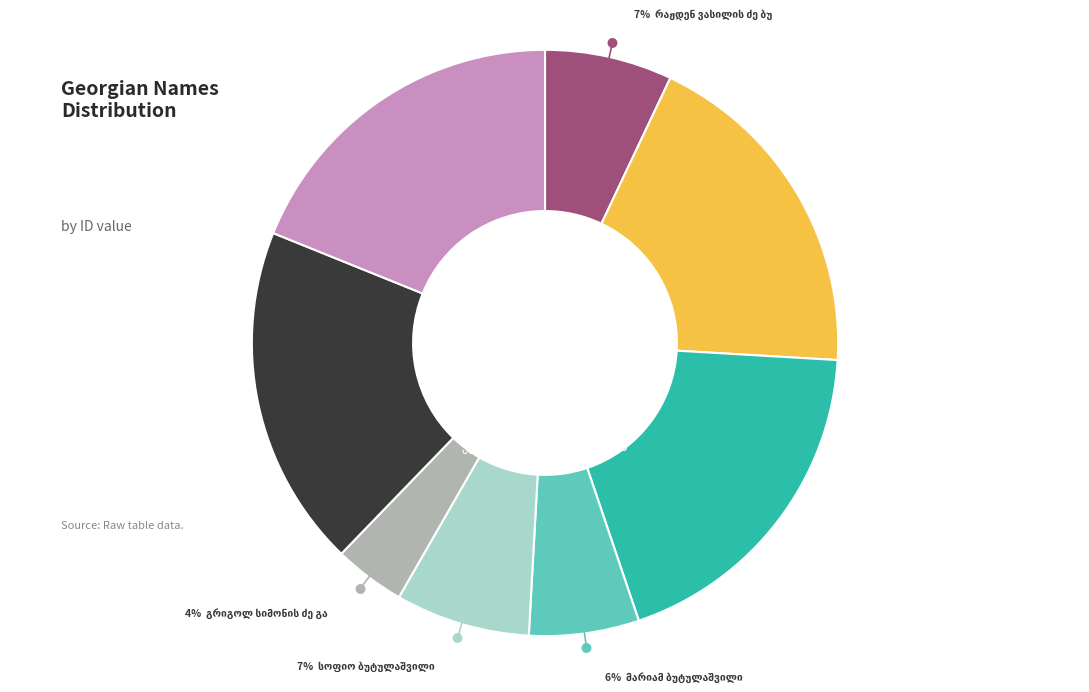

Is there a majority slice in this chart?

No